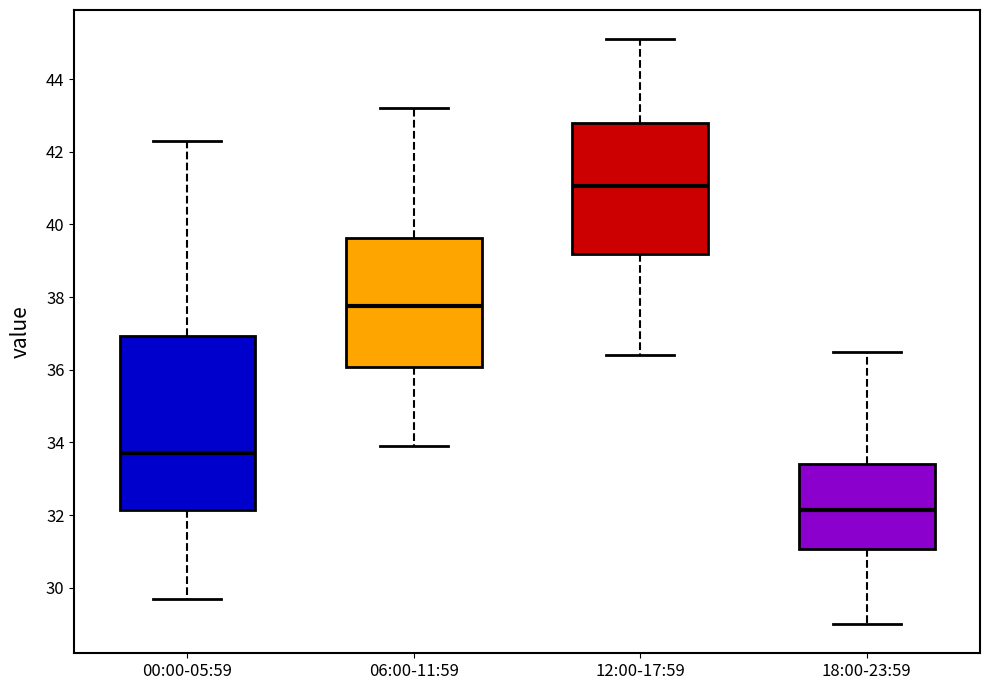

Reading left to right, transcribe this box plot: for each box, give where its median line is, the range the box spans, and where its two whiskers end, as read against the y-axis. The values are not printed on the chart, so give them approximately, as read against the axis.

00:00-05:59: median 33.8, box 32.2 to 37.0, whiskers 29.8 to 42.4
06:00-11:59: median 37.8, box 36.0 to 39.6, whiskers 34.0 to 43.2
12:00-17:59: median 41.0, box 39.2 to 42.8, whiskers 36.4 to 45.2
18:00-23:59: median 32.2, box 31.0 to 33.4, whiskers 29.0 to 36.6